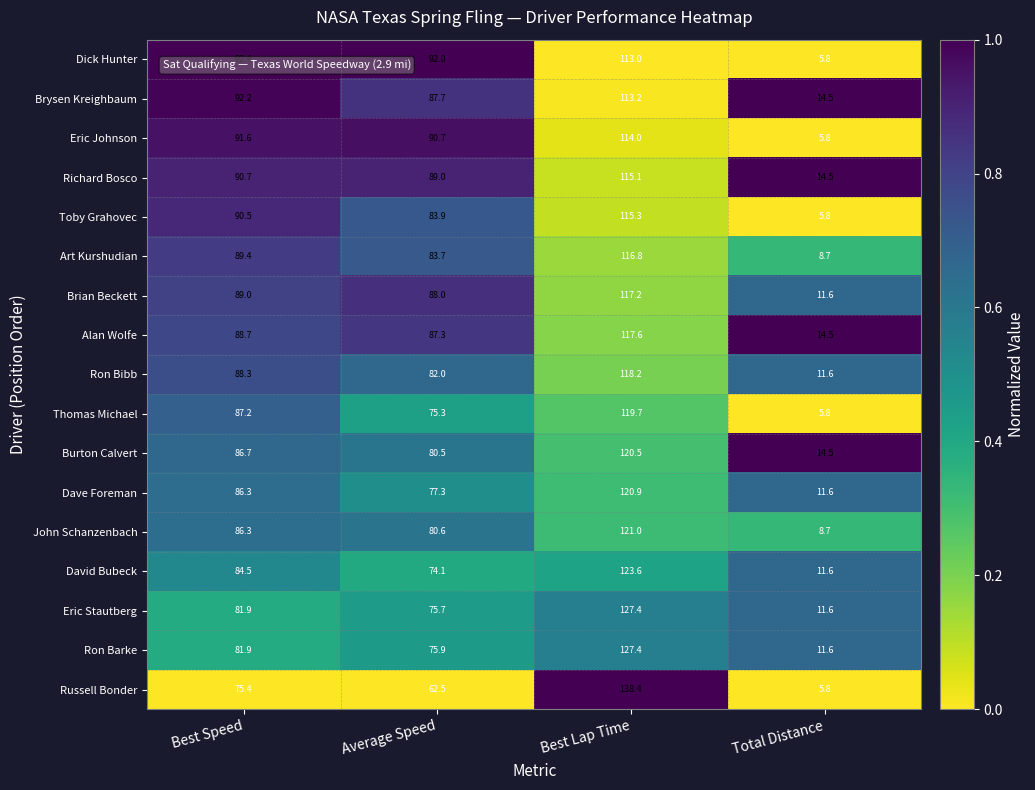

At Average Speed, list the series in order from smallest to largest.

Russell Bonder, David Bubeck, Thomas Michael, Eric Stautberg, Ron Barke, Dave Foreman, Burton Calvert, John Schanzenbach, Ron Bibb, Art Kurshudian, Toby Grahovec, Alan Wolfe, Brysen Kreighbaum, Brian Beckett, Richard Bosco, Eric Johnson, Dick Hunter